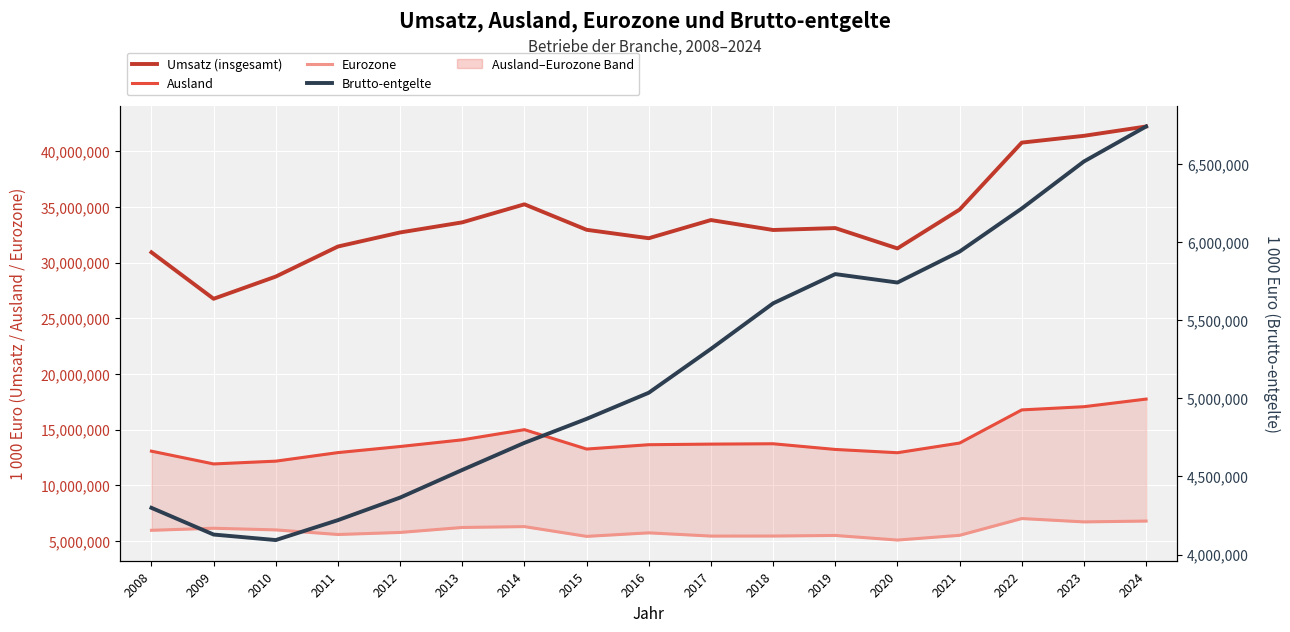

True or false: Brutto-entgelte and Ausland cross at least once.

False